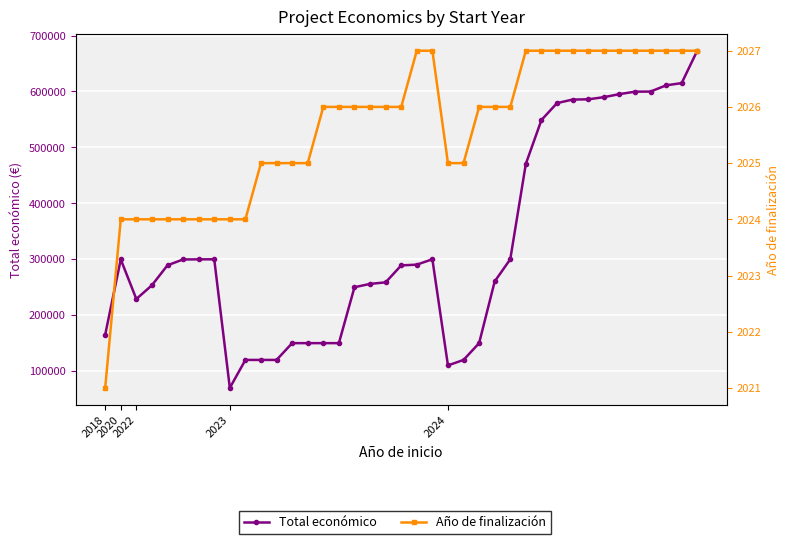

Read the Año de finalización value at 16.

2026